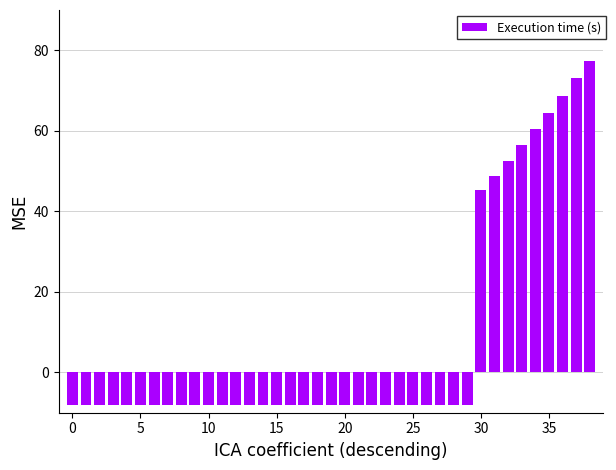

What is the average value?

7.9